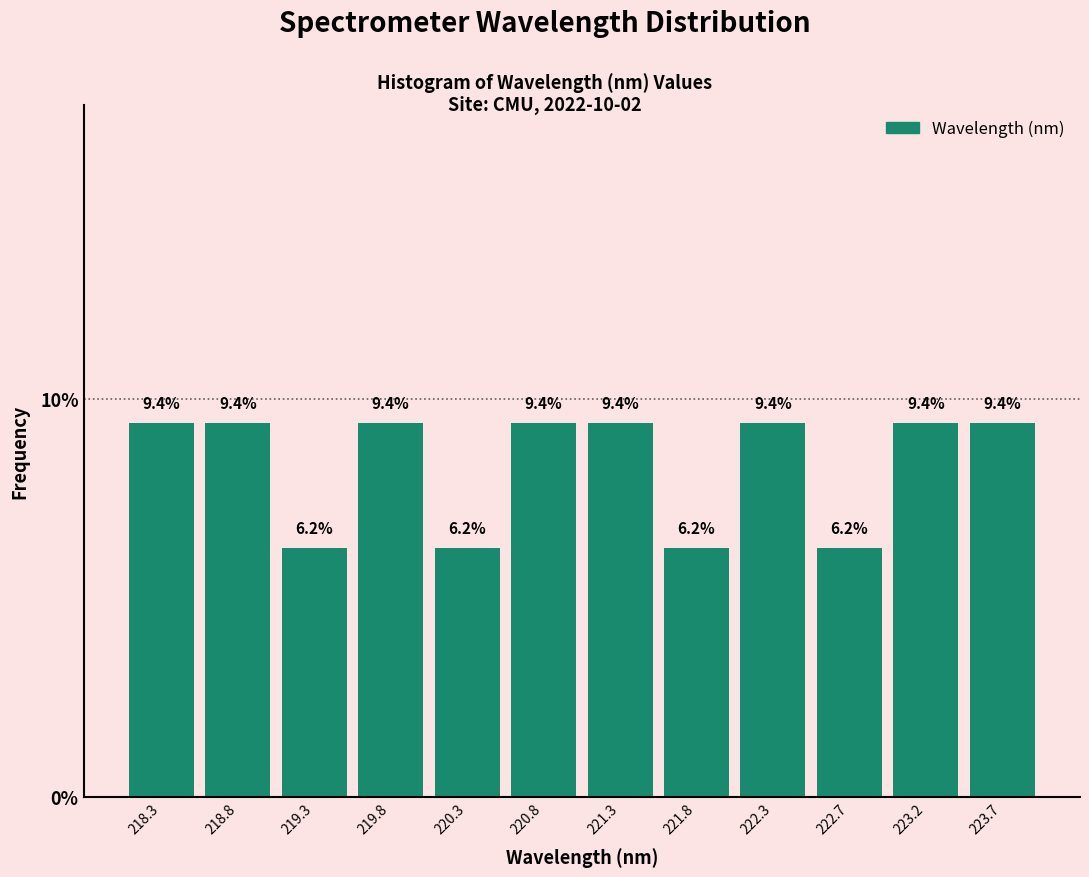

How tall is the bar that spans 219.05 to 219.55 on the x-axis? The bar edges are not printed on the chart, so give them approximately, as read against the axis.

6.2